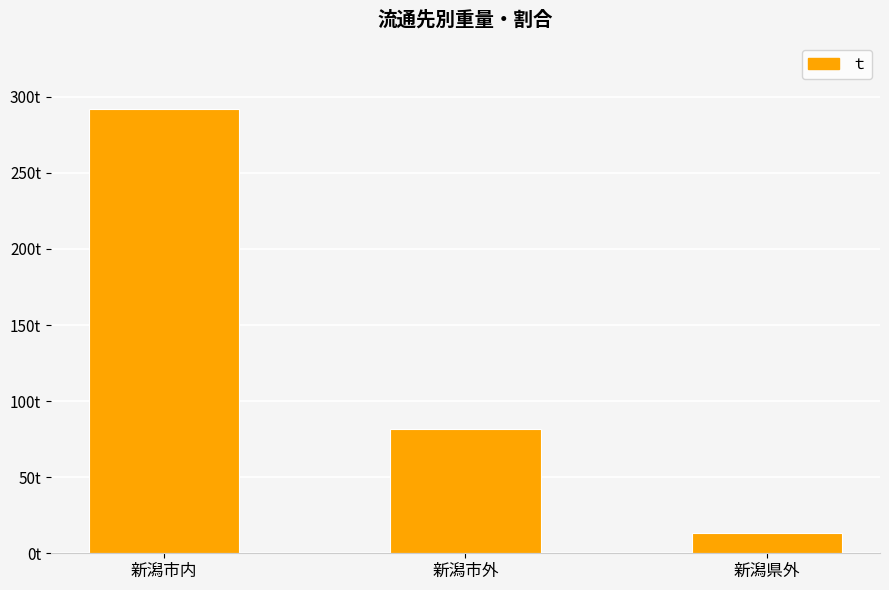

At which label is the value closest to 152?

新潟市外